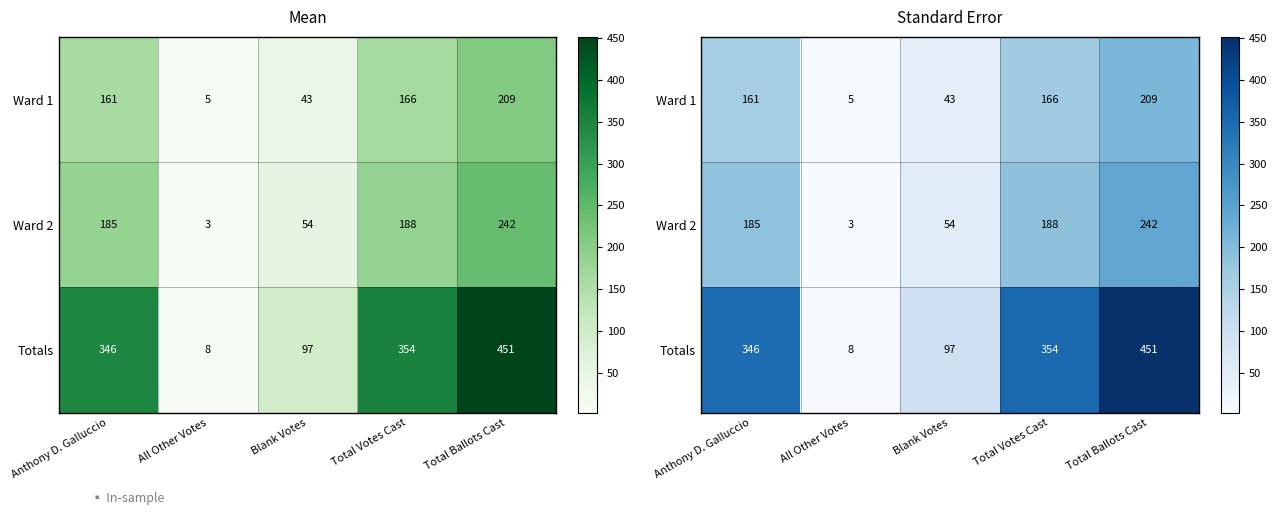

What is the difference between the maximum and second lowest values in the Ward 2 series?

188